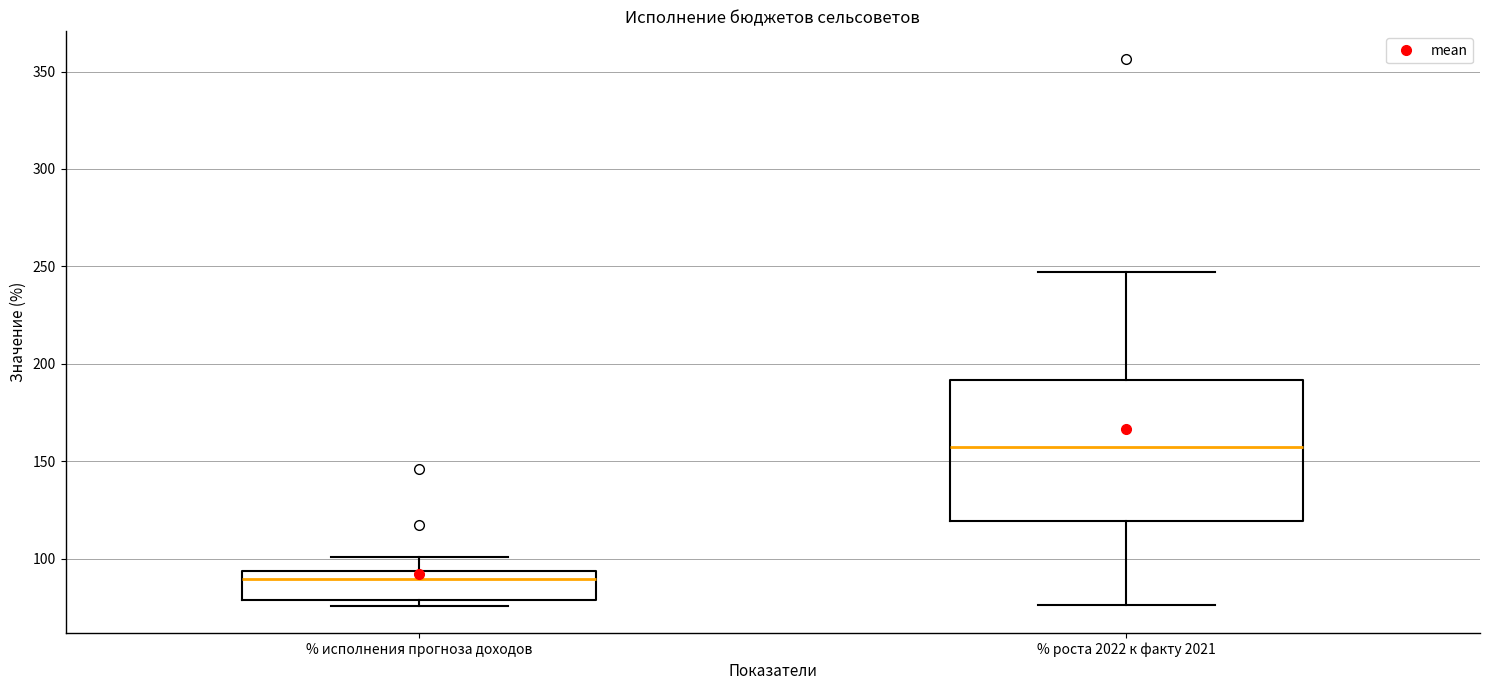

Where is the lower edge of the box for % роста 2022 к факту 2021 on the y-axis? The values are not printed on the chart, so give them approximately, as read against the axis.

120